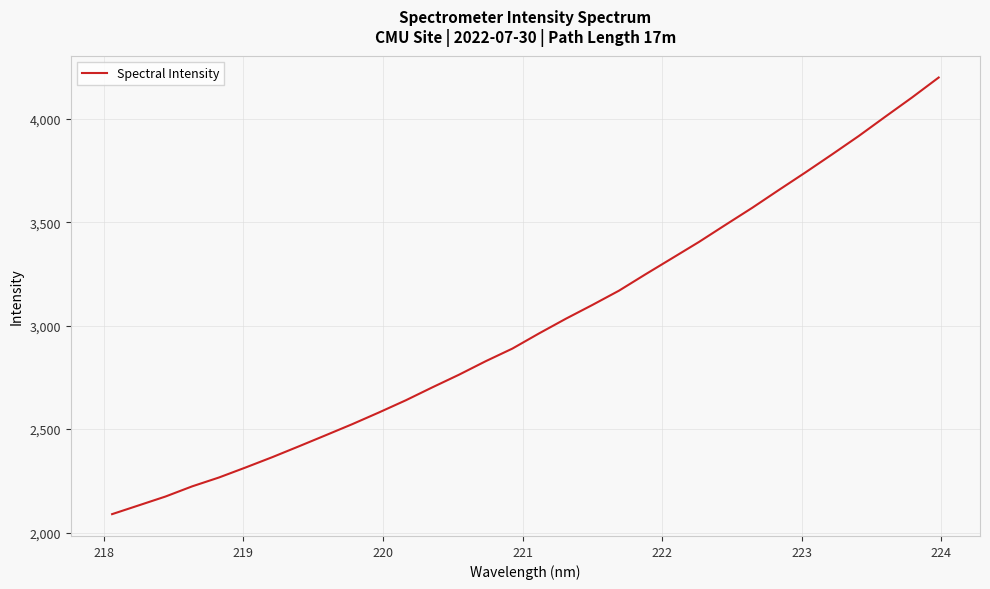

What is the greatest value displayed?

4199.9